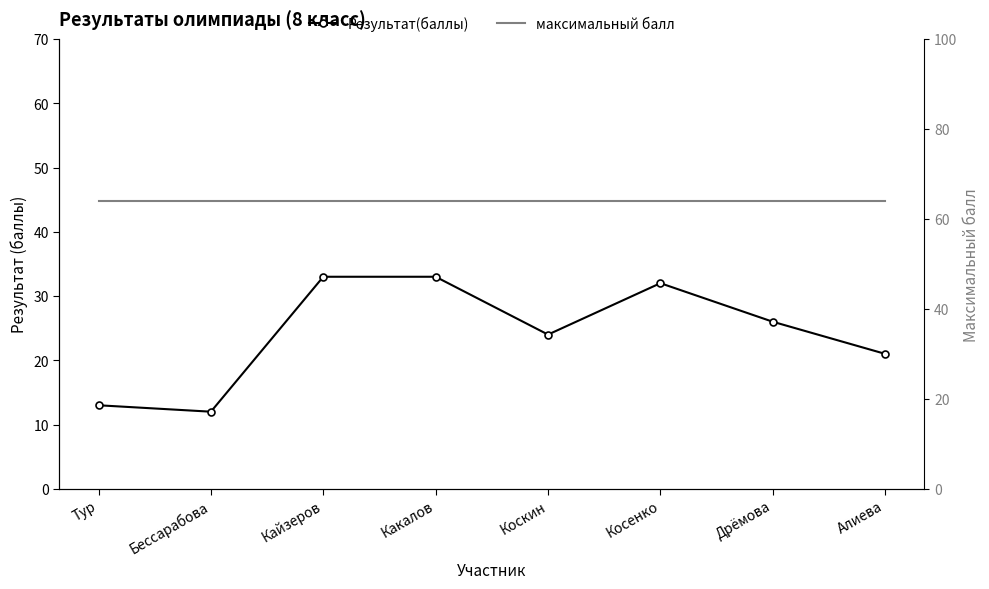

True or false: Результат(баллы) and максимальный балл cross at least once.

False